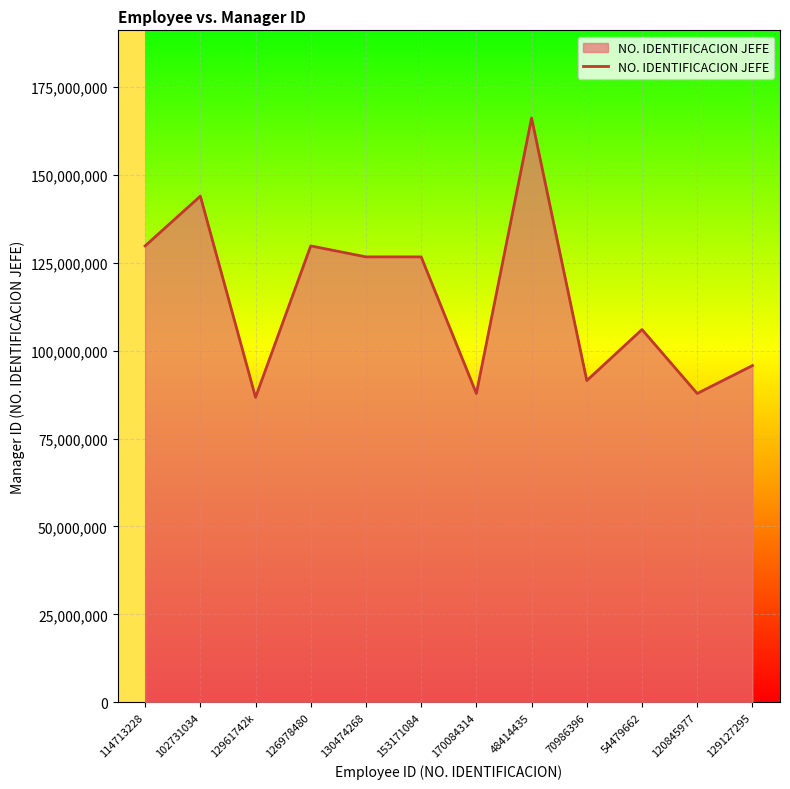

What value does the data have at 114713228, to the nearest 100?

129724200